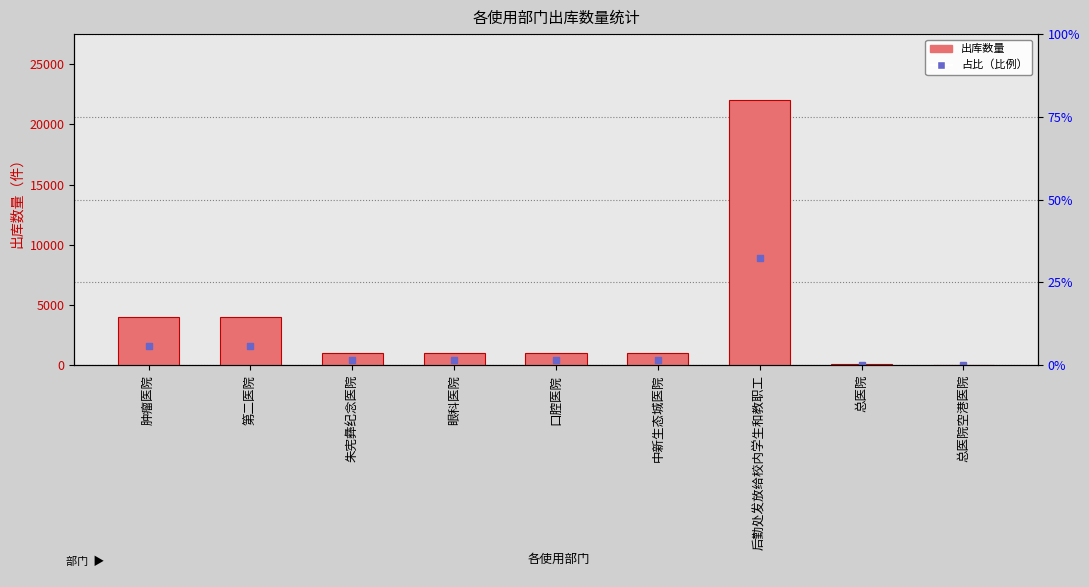

Approximately how many times larger is the value at 朱宪彝纪念医院 compared to 总医院?

11.1